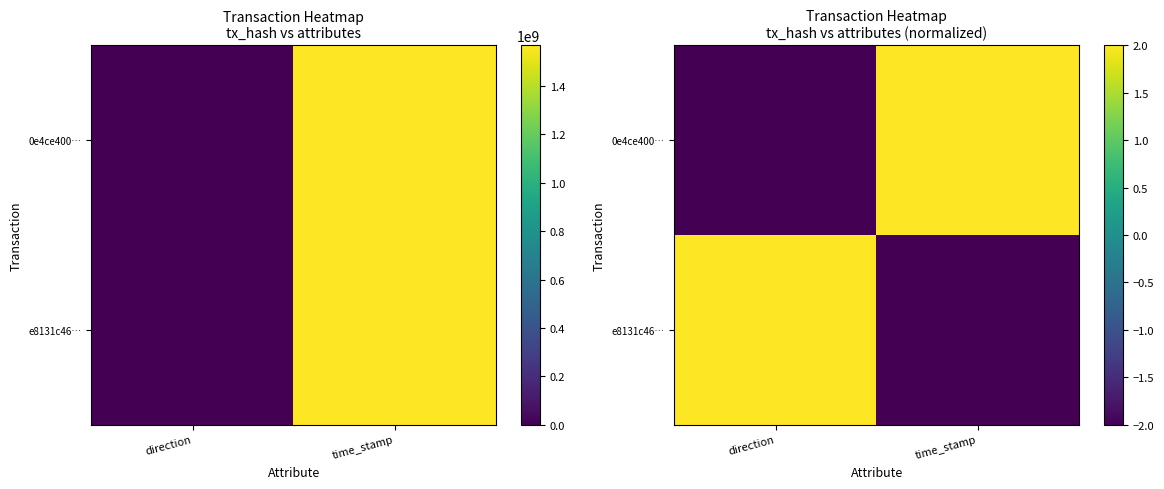

How many values in the 0e4ce400… series are below 2?

1